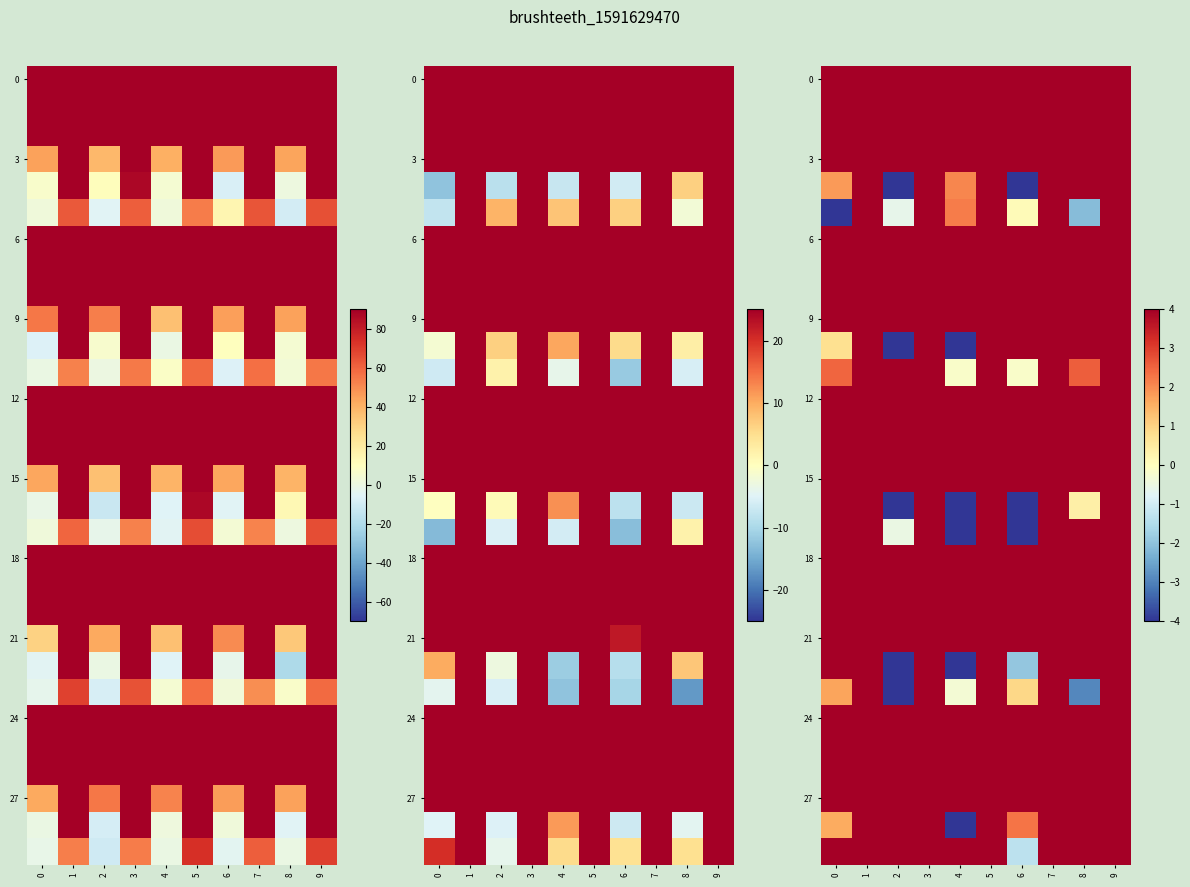

Which series has the widest spread of values?

3